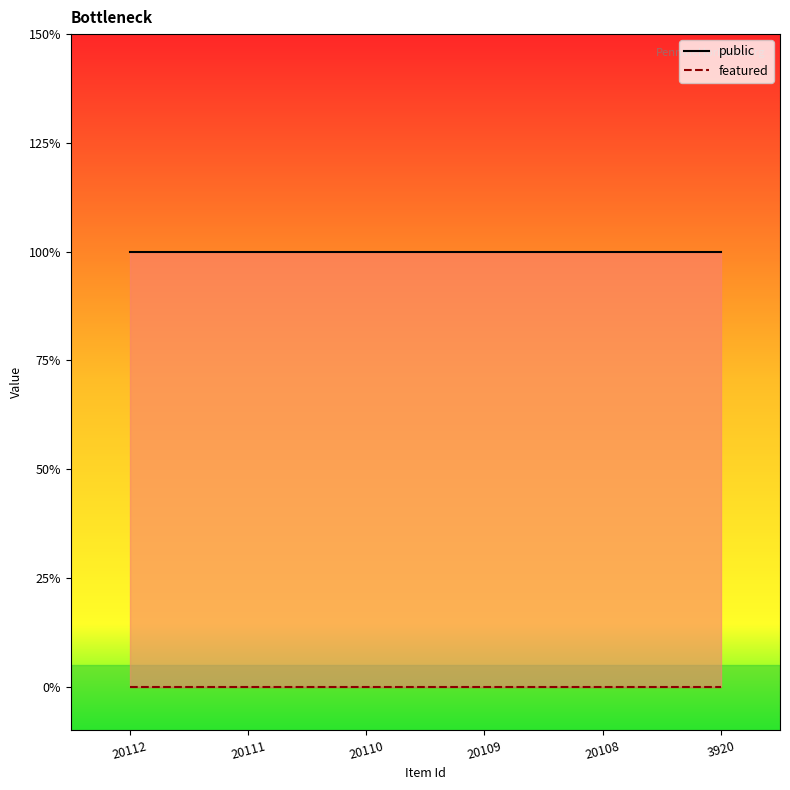

The public series shows 1 at 20108. True or false?

True